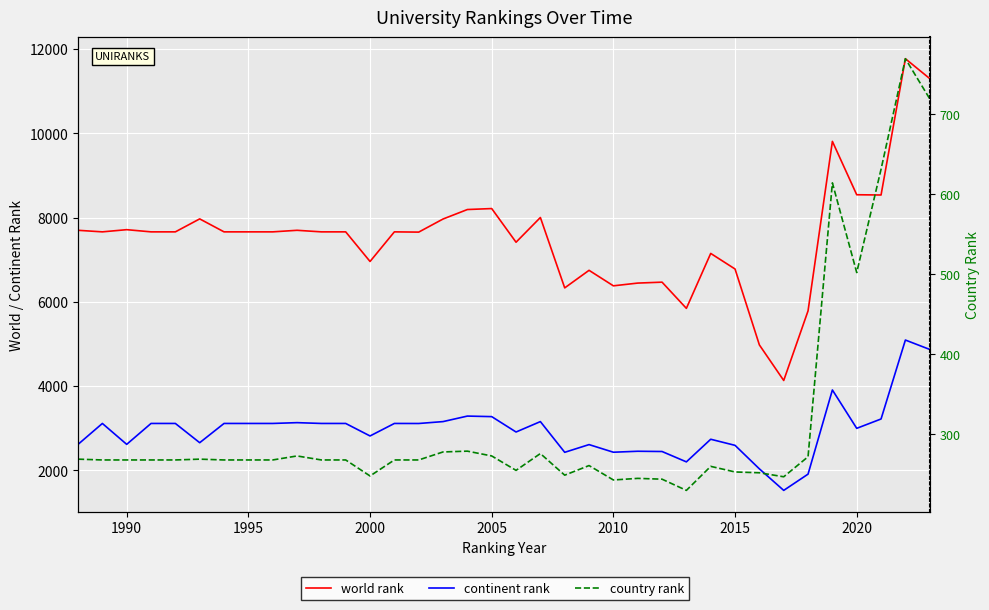

True or false: country rank and continent rank intersect in this chart.

False